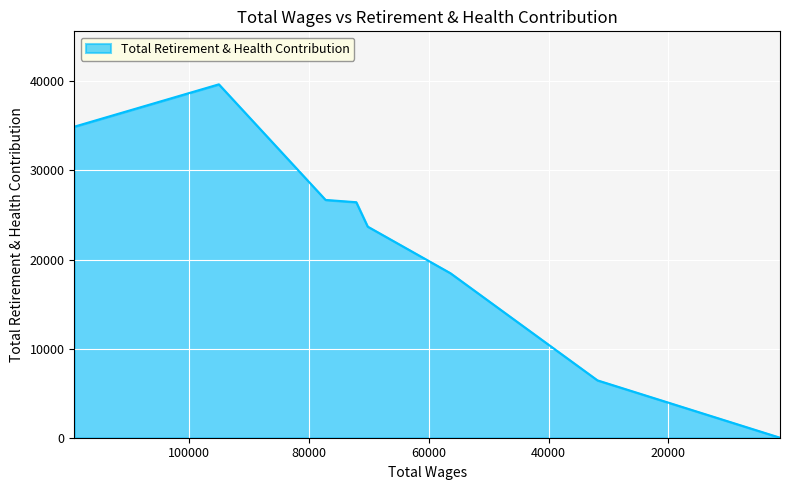

List the labels in order of value, smallest first.

1367.0, 31831.0, 56366.0, 70178.0, 72086.0, 77204.0, 119141.0, 95015.0